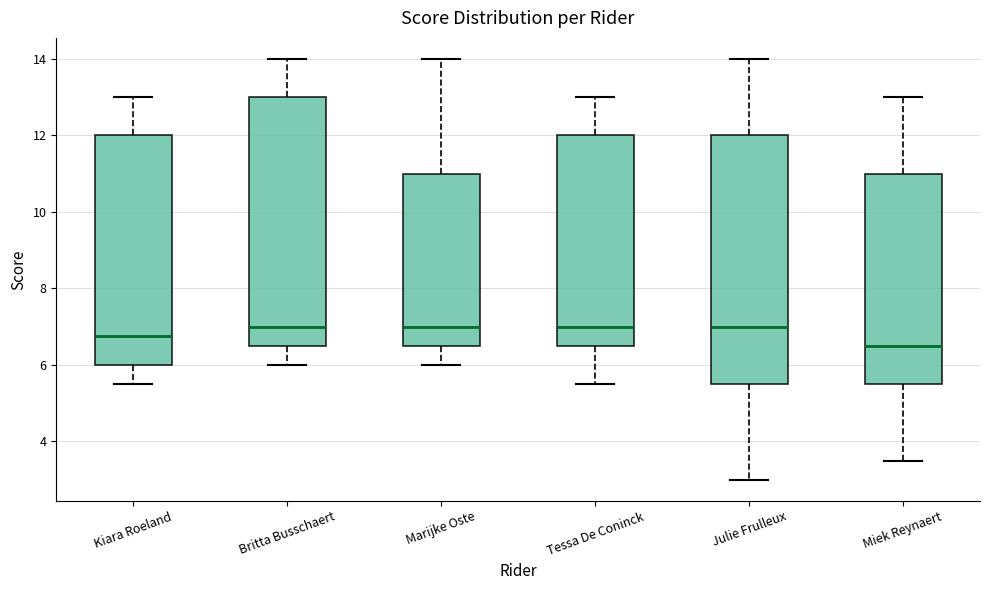

Where is the upper edge of the box for Miek Reynaert on the y-axis? The values are not printed on the chart, so give them approximately, as read against the axis.

11.0